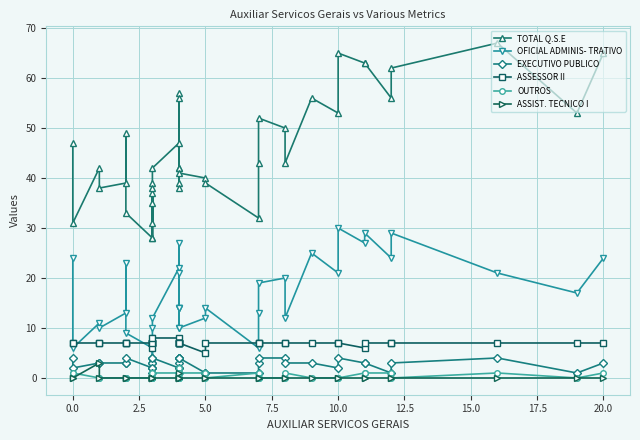

What is the difference between the TOTAL Q.S.E values at 20.0 and 17.5?

2